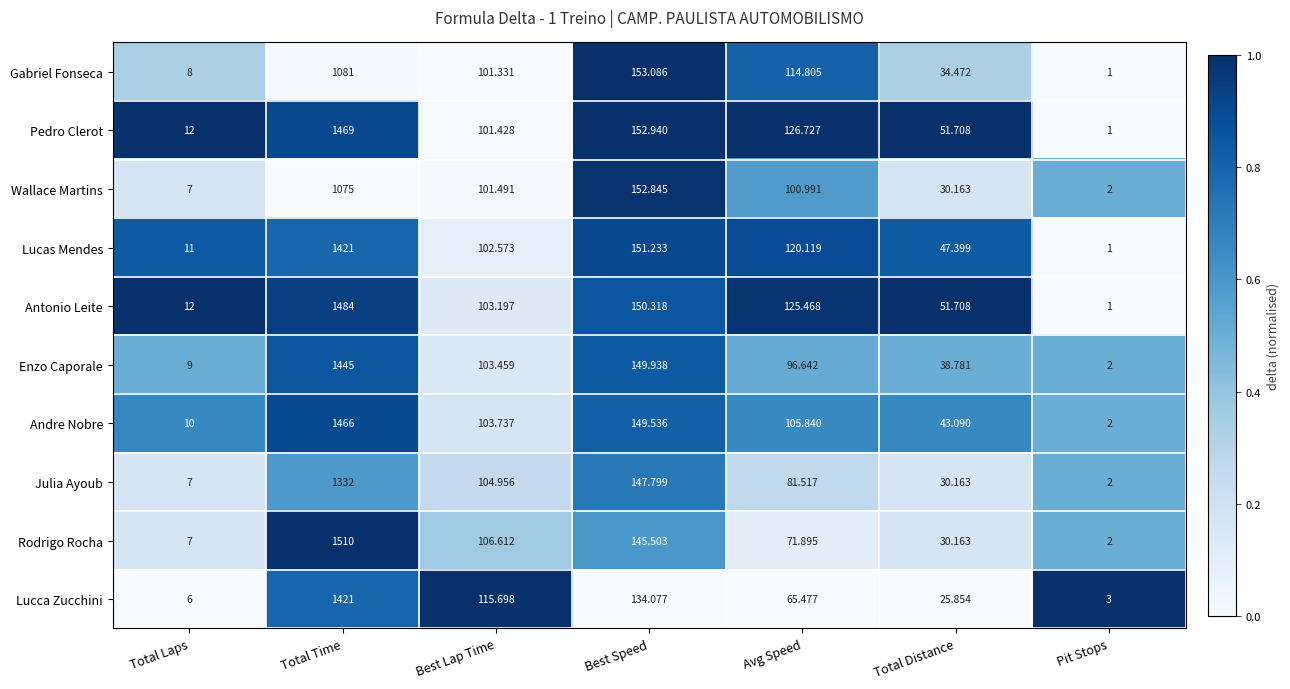

Between Total Time and Best Lap Time, which series saw the biggest shift?

Rodrigo Rocha